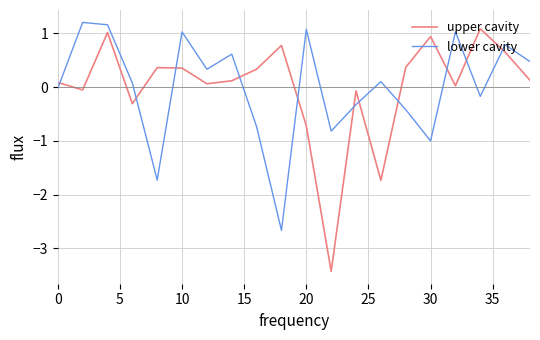

What is the maximum value shown in the chart?

1.2